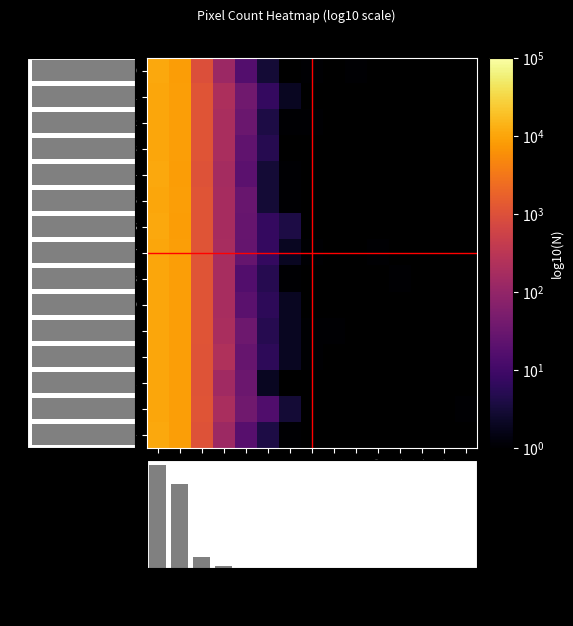

True or false: r4 has a value of 1.0 at bin6.

True